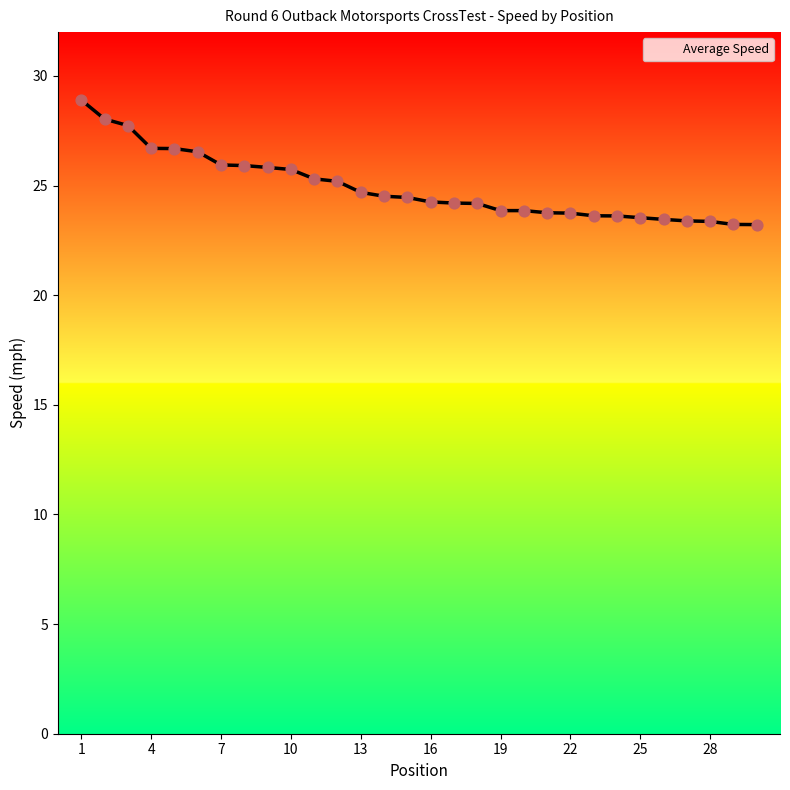

What is the smallest value displayed?

23.2